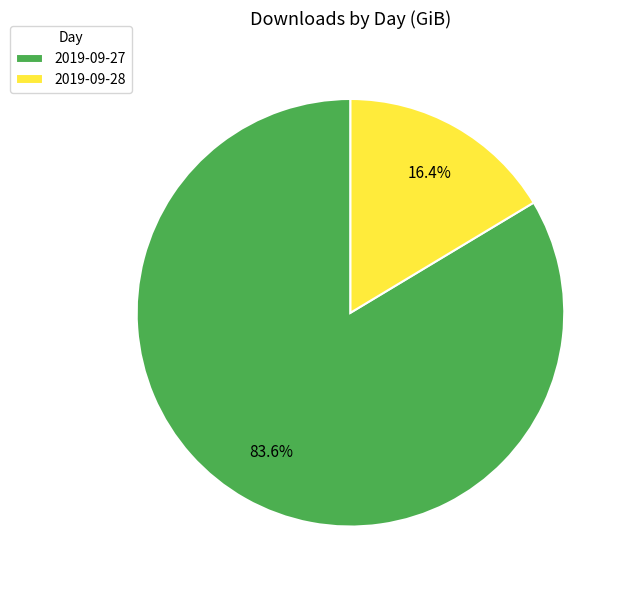

Rank the categories by value from highest to lowest.

2019-09-27, 2019-09-28